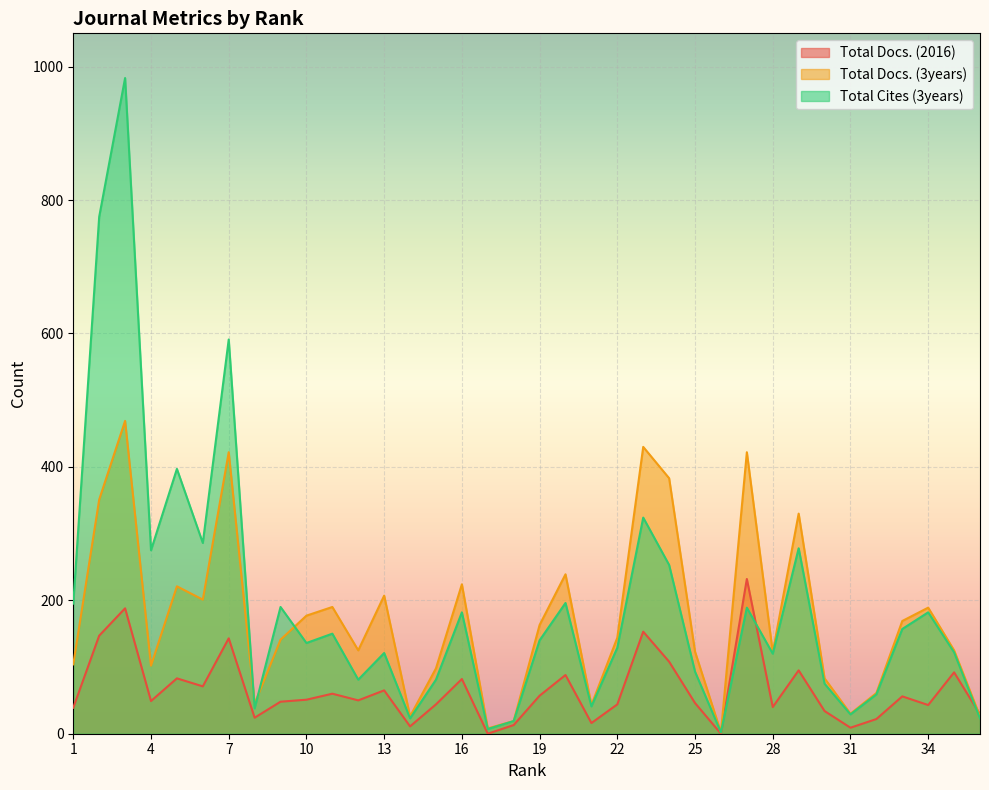

True or false: Total Docs. (2016) and Total Docs. (3years) intersect in this chart.

True